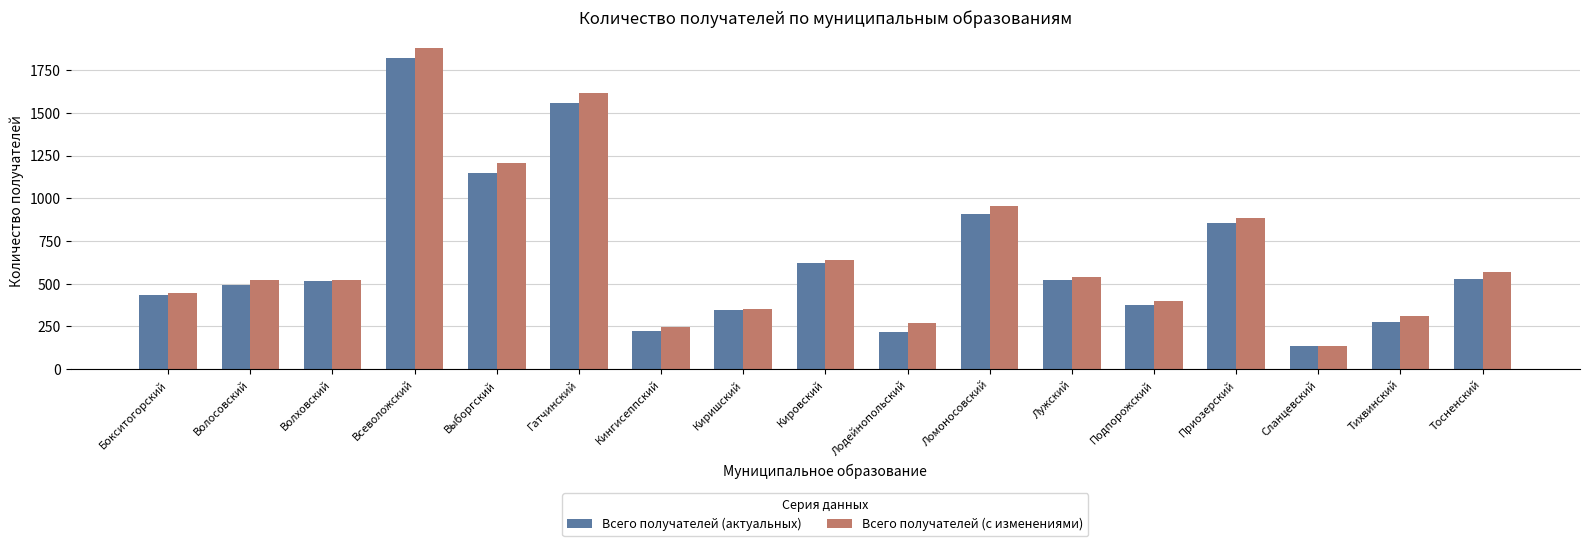

Between Выборгский and Лужский, which series saw the biggest shift?

Всего получателей (с изменениями)